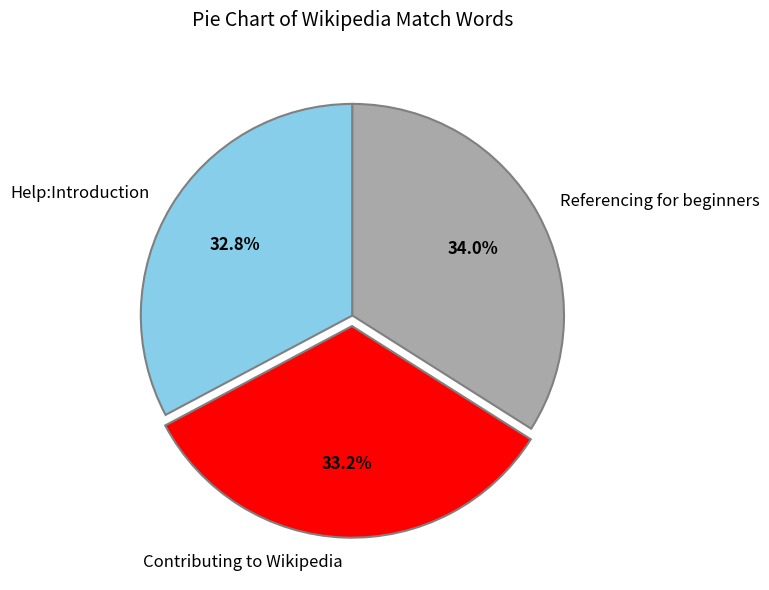

To the nearest percent, what is the combined percentage of Contributing to Wikipedia and Referencing for beginners?

67%